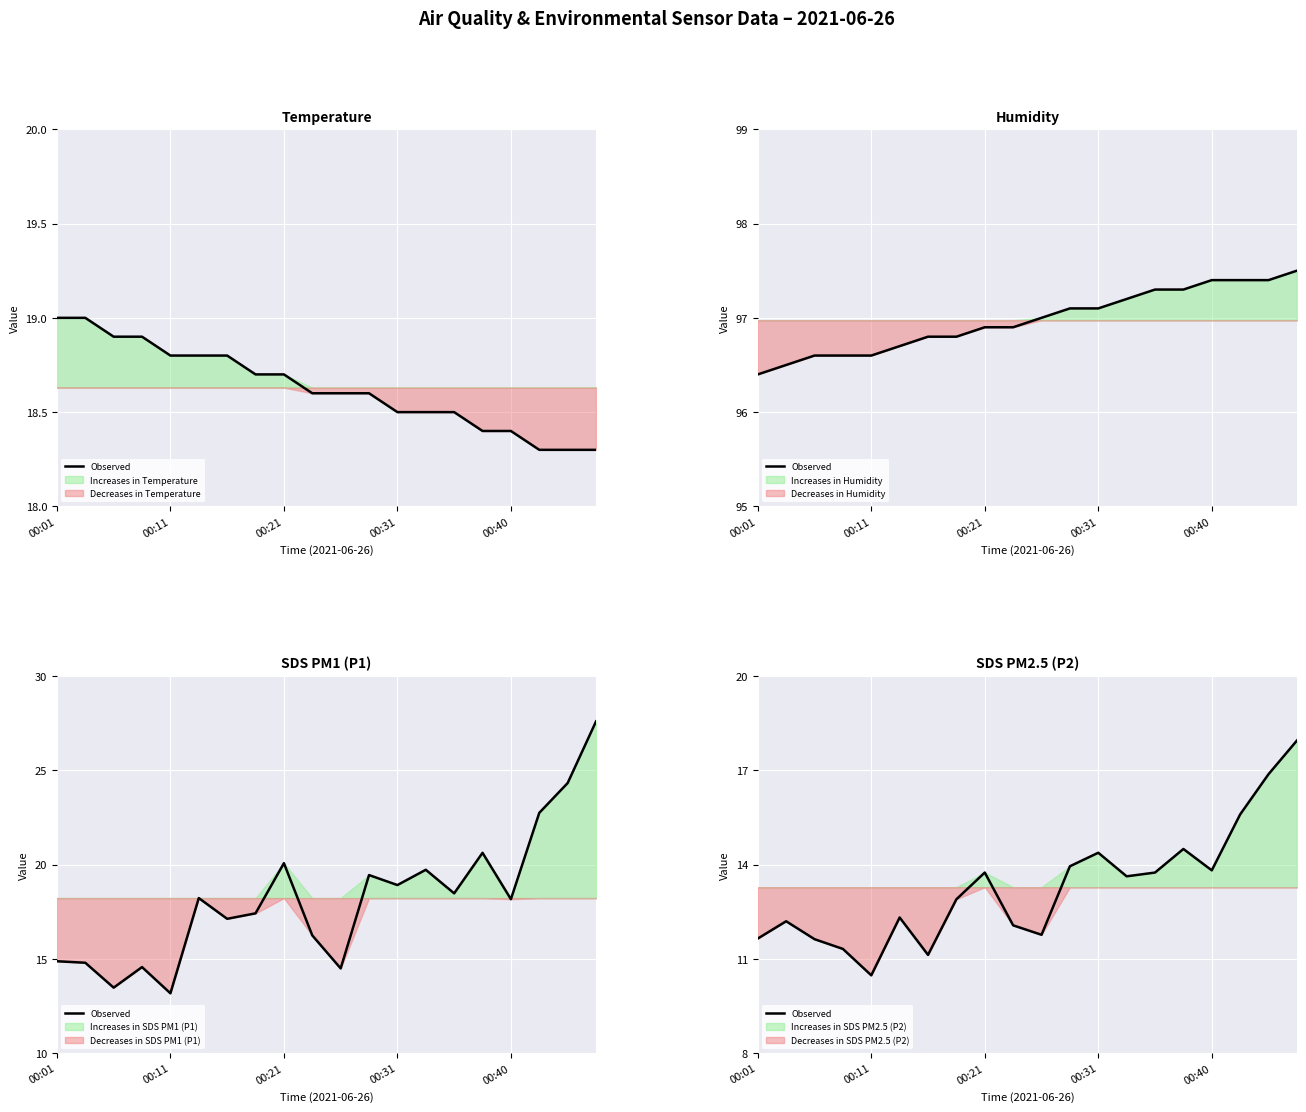

What is the difference between the maximum and minimum values?

7.5